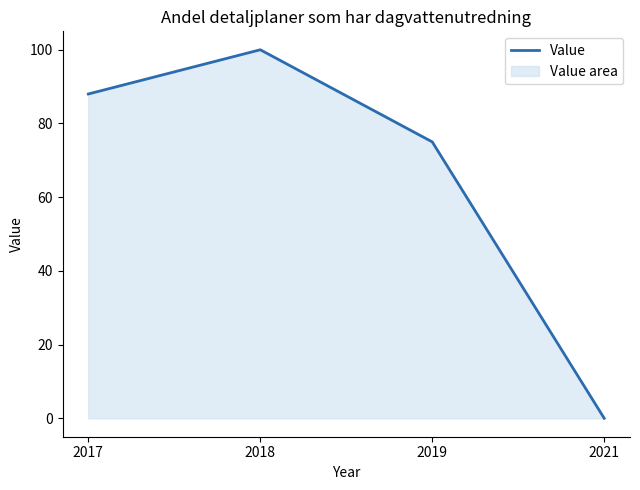

Reading left to right, what are all the values shown in this chart?

2017=88	2018=100	2019=75	2021=0